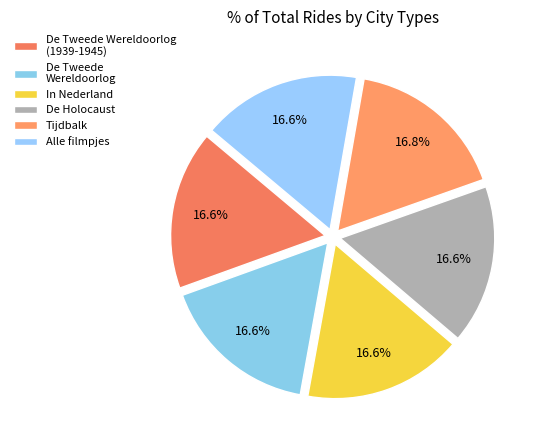

How many segments does this pie chart have?

6